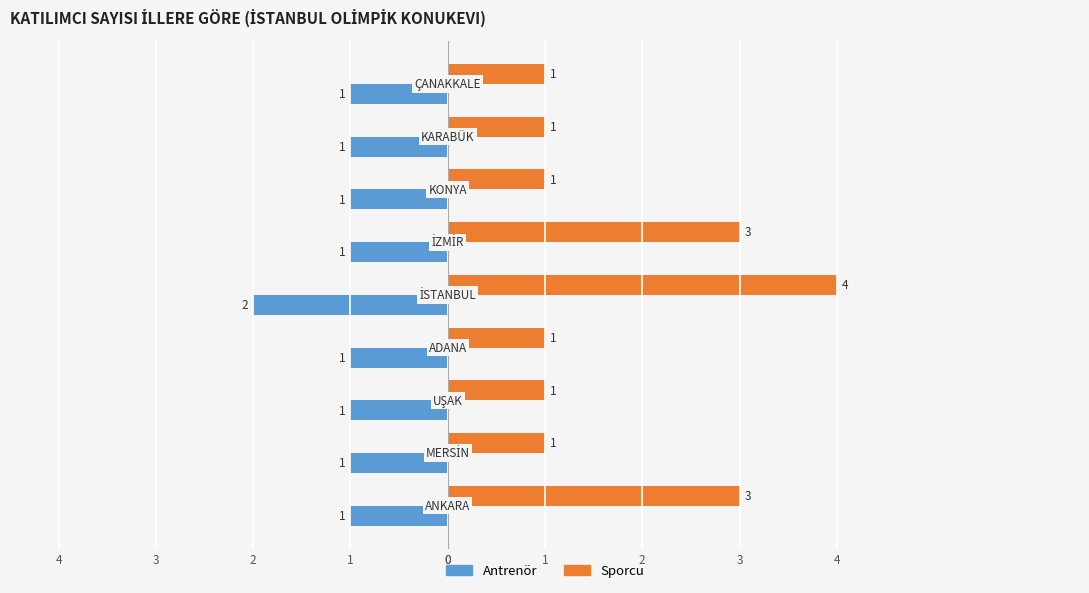

What is the value of the Antrenör bar at the 1st from the left?

-1